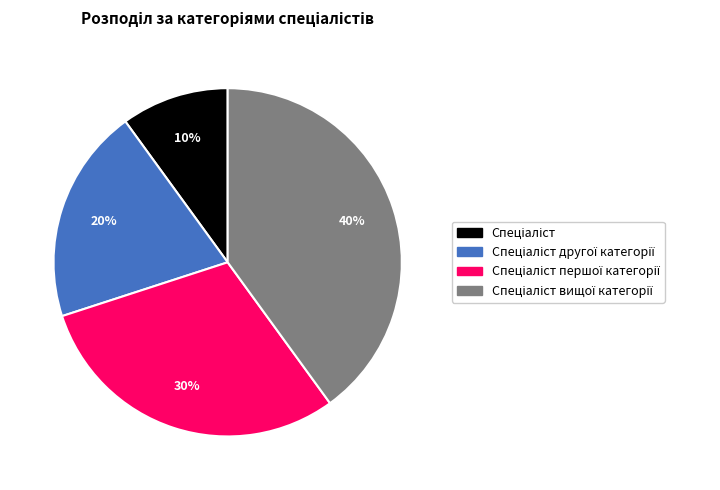

To the nearest percent, what is the average slice percentage?

25%